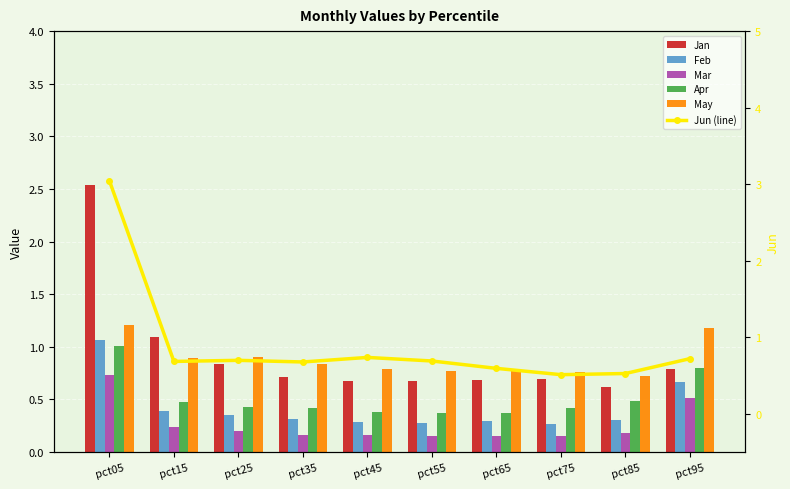

List the labels in order of Jun (line) value, smallest first.

pct75, pct85, pct65, pct35, pct15, pct55, pct25, pct95, pct45, pct05